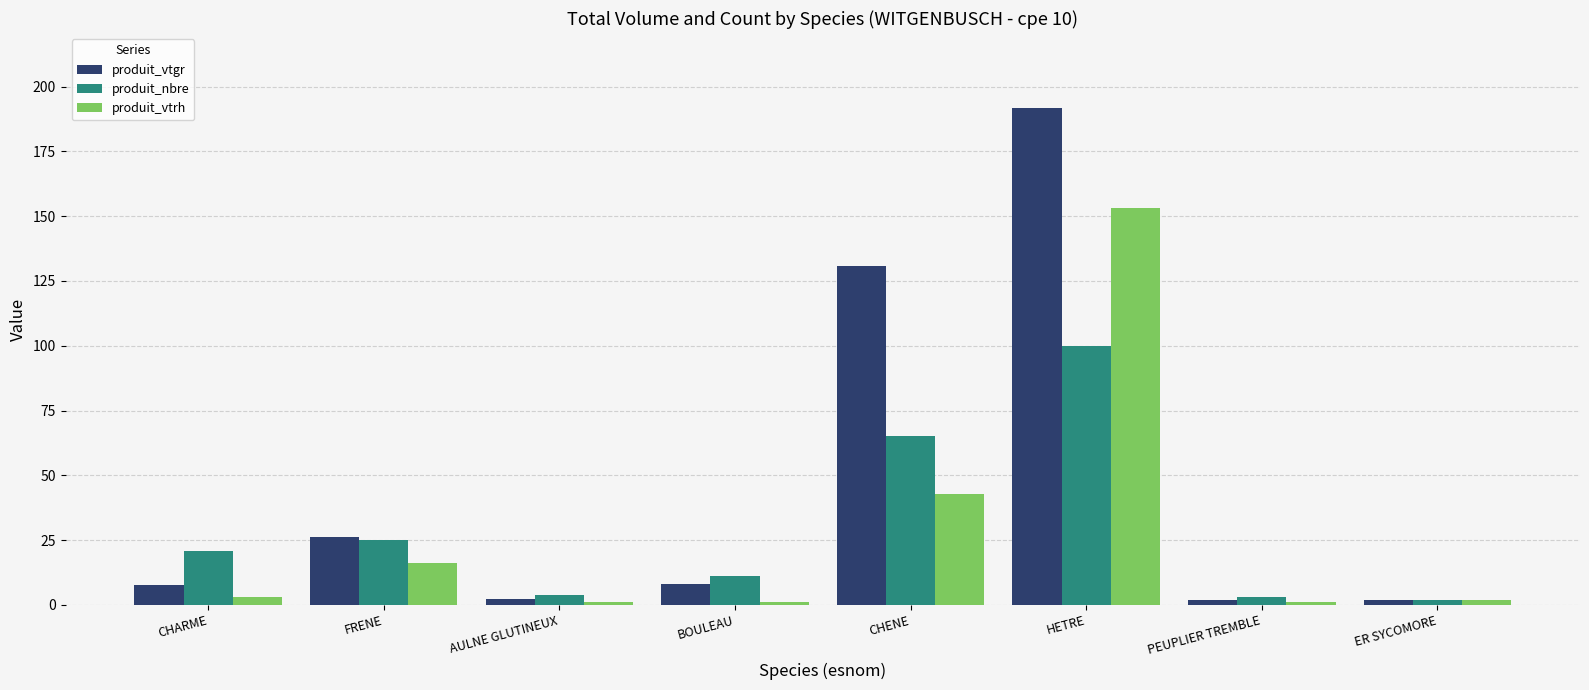

What is the difference between the highest and lowest values at FRENE?

10.3